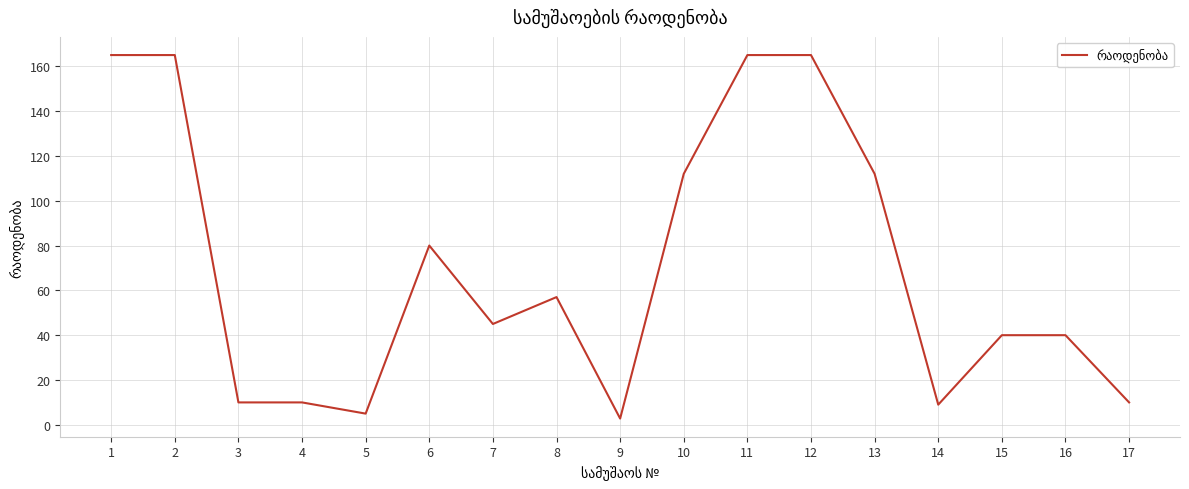

What is the greatest value displayed?

165.0